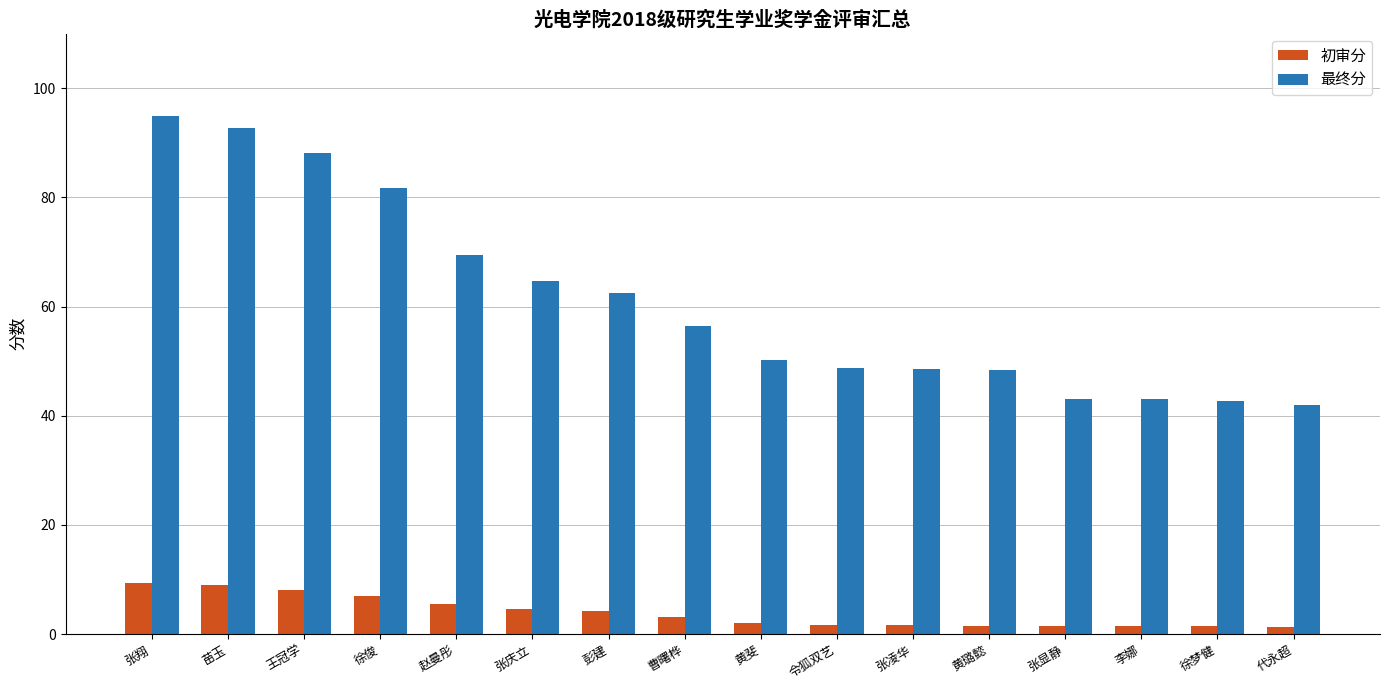

Is it true that 初审分 equals 1.6 at 张凌华?

True